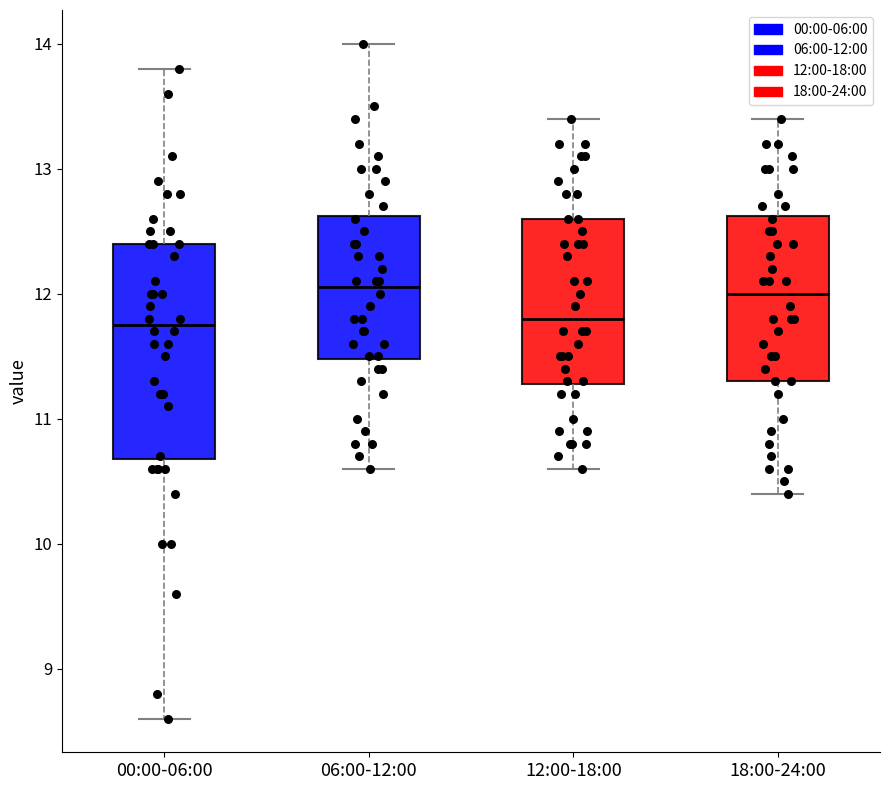

Reading left to right, read every box against the y-axis: the position of its median line, the range the box covers, and the ends of its whiskers. The values are not printed on the chart, so give them approximately, as read against the axis.

00:00-06:00: median 11.8, box 10.7 to 12.4, whiskers 8.6 to 13.8
06:00-12:00: median 12.1, box 11.5 to 12.6, whiskers 10.6 to 14.0
12:00-18:00: median 11.8, box 11.3 to 12.6, whiskers 10.6 to 13.4
18:00-24:00: median 12.0, box 11.3 to 12.6, whiskers 10.4 to 13.4